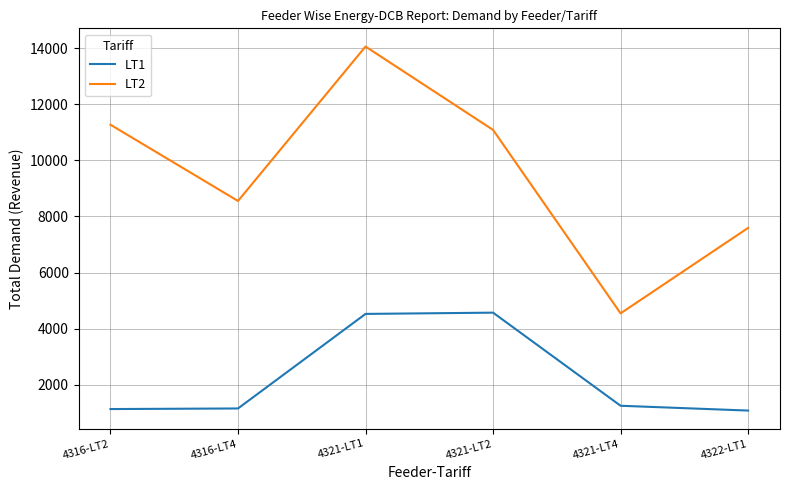

True or false: LT2 and LT1 cross at least once.

False